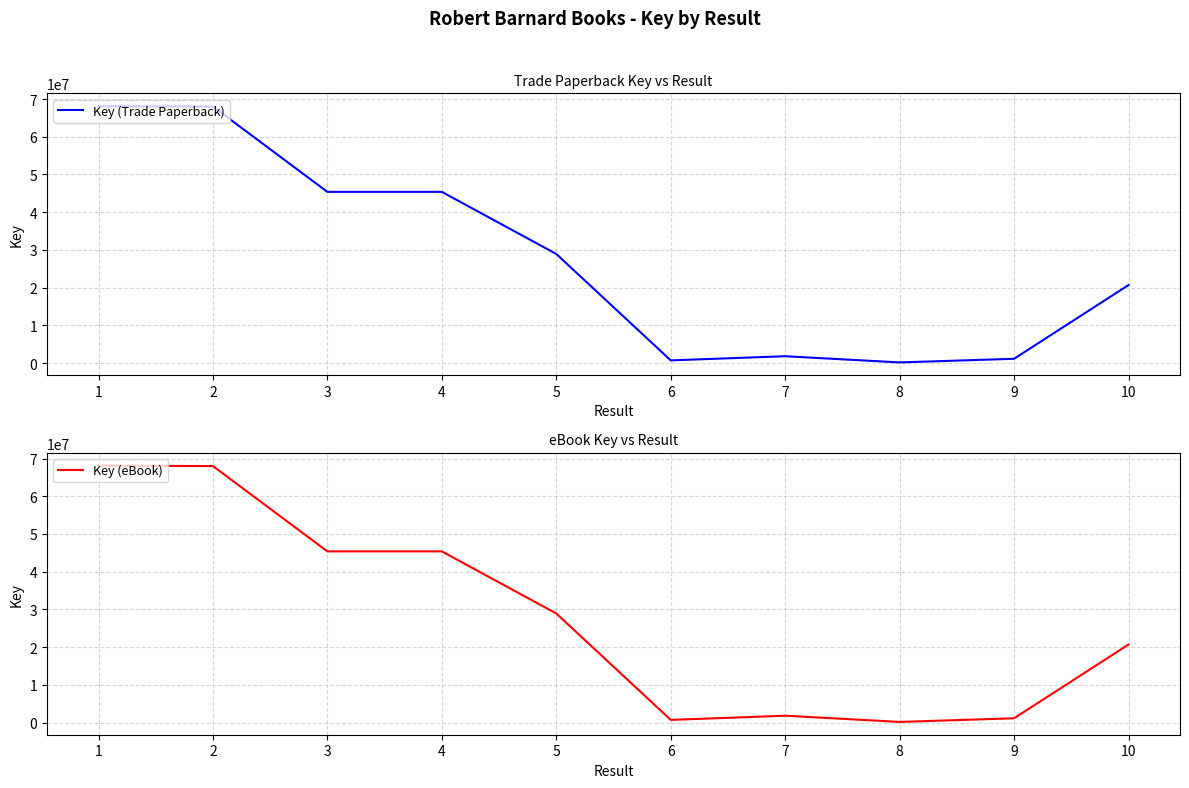

True or false: Key (eBook) and Key (Trade Paperback) cross at least once.

False